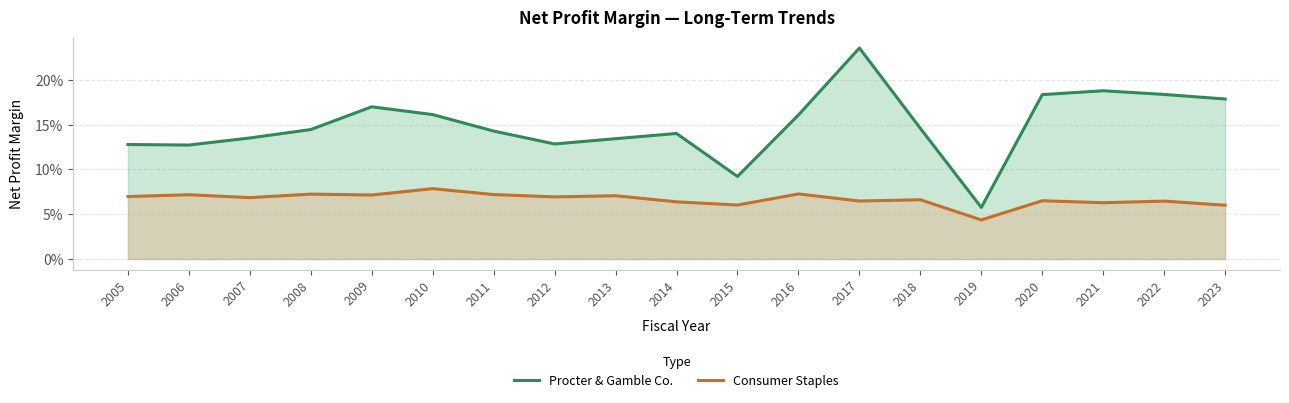

Which series has the largest total across all categories?

Procter & Gamble Co.